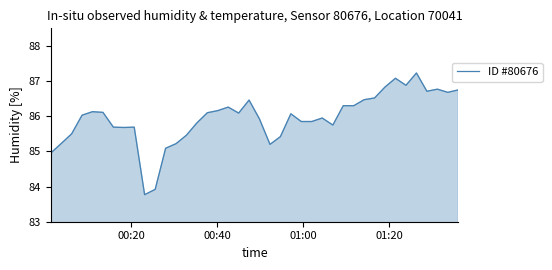

What is the minimum value shown in the chart?

83.8